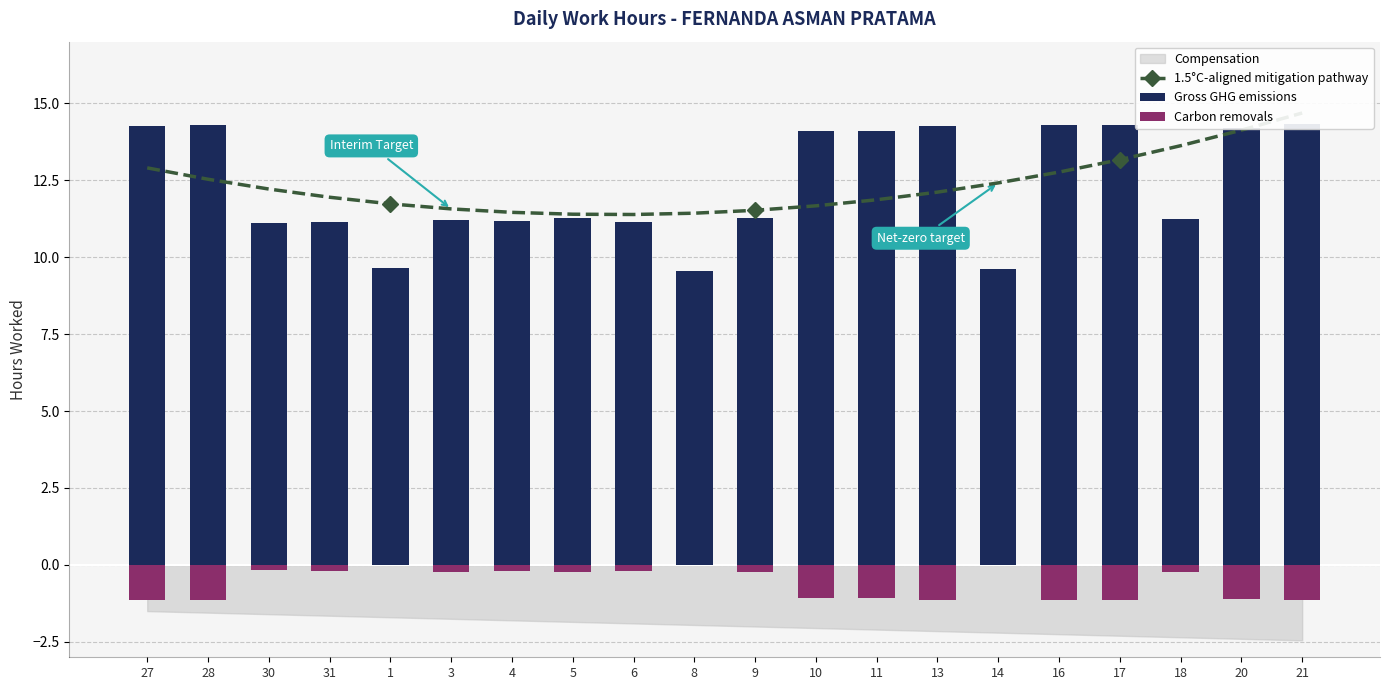

Is the value of Carbon removals at 4 greater than the value of 1.5°C-aligned mitigation pathway at 4?

No